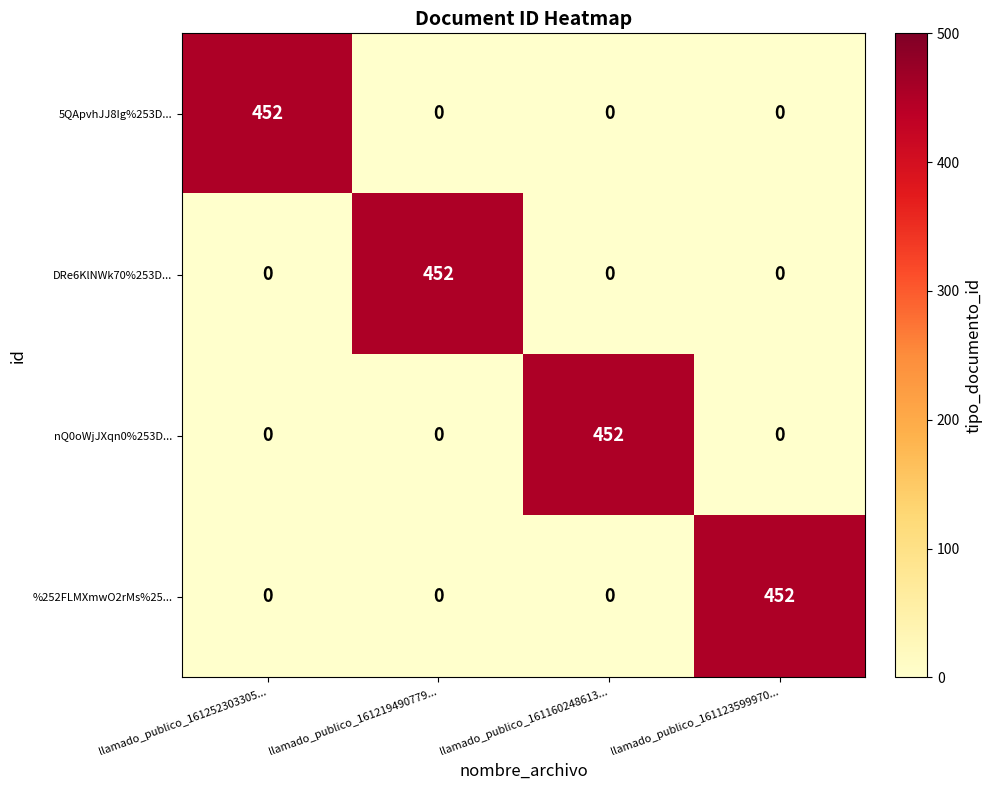

How many 5QApvhJJ8Ig%253D... values are between 0 and 452?

4